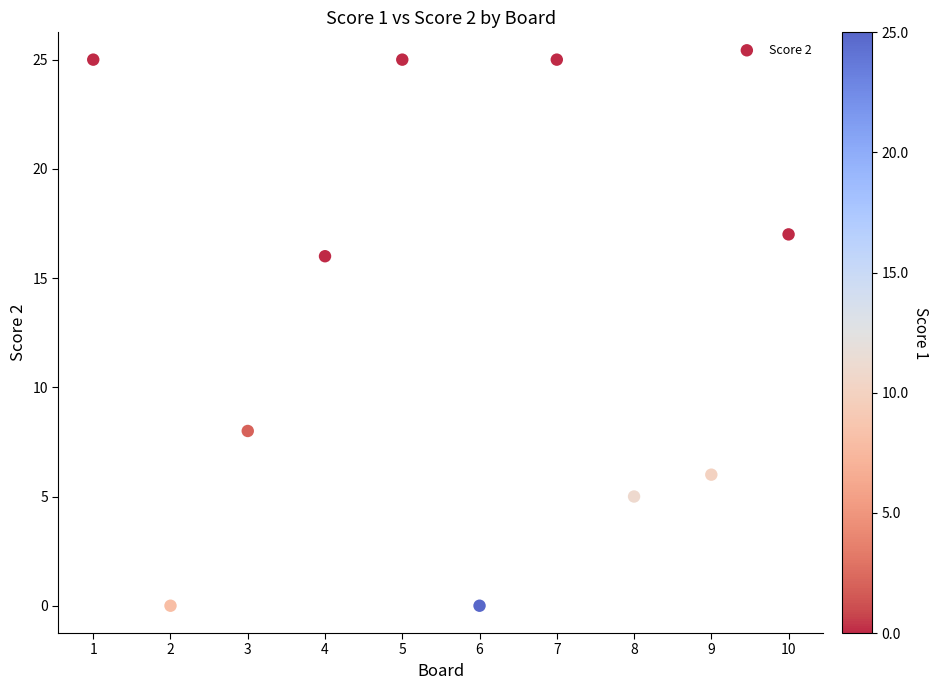

What is the average Y value?

13